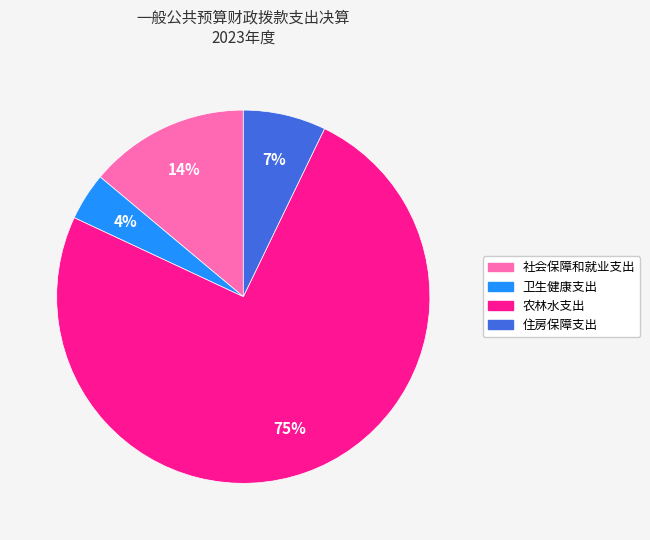

To the nearest percent, what is the difference between the 社会保障和就业支出 and 住房保障支出 slice percentages?

7%